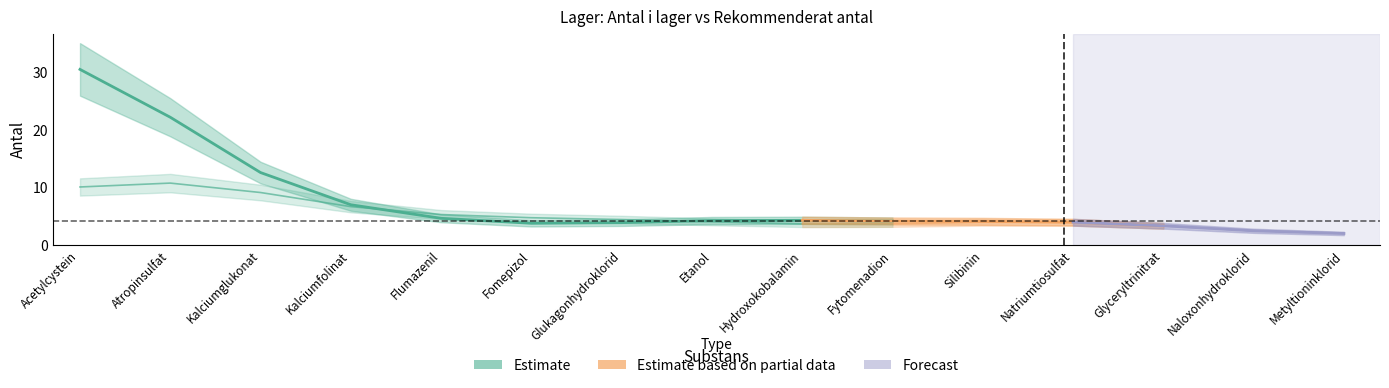

Is this an area chart (filled region under the line)?

No